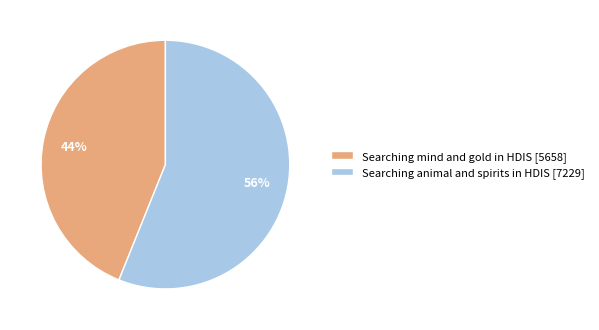

To the nearest percent, what is the combined percentage of Searching mind and gold in HDIS and Searching animal and spirits in HDIS?

100%